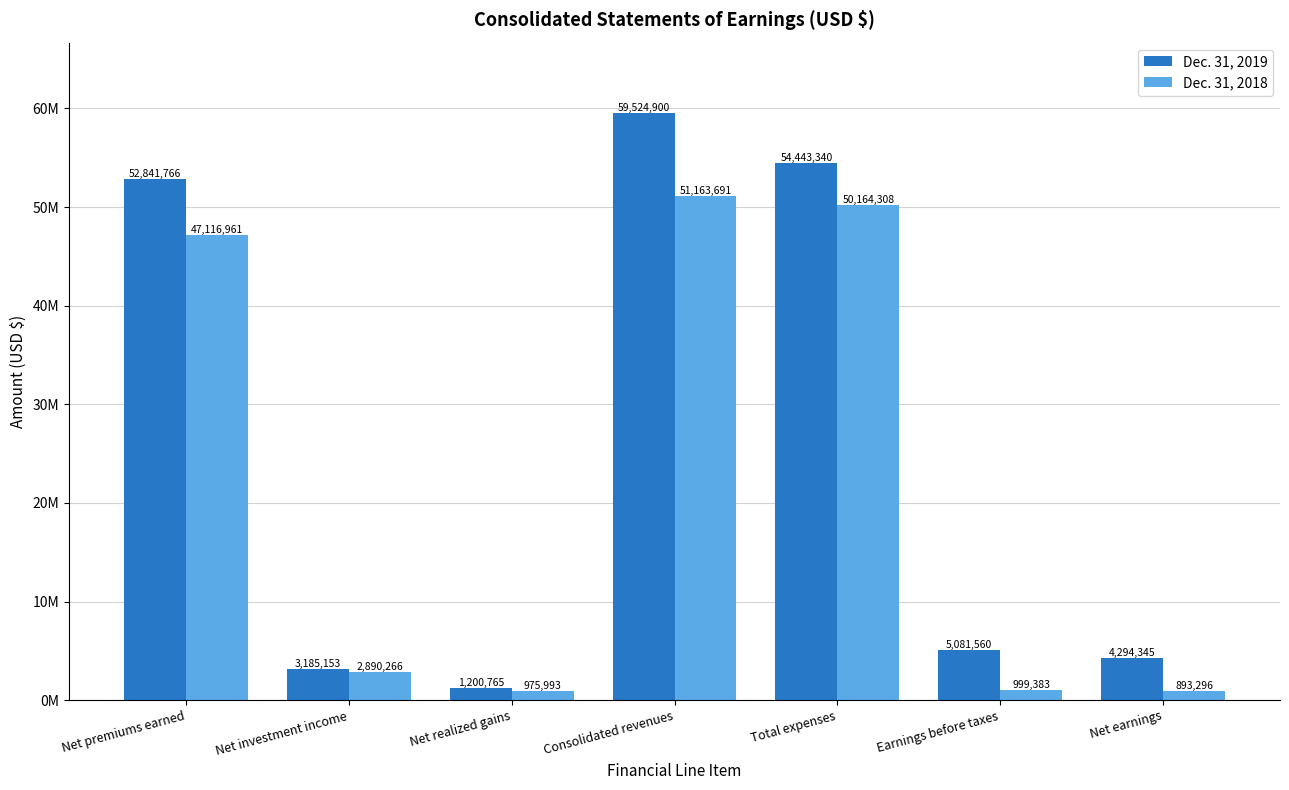

List the series in order of their overall mean, highest first.

Dec. 31, 2019, Dec. 31, 2018